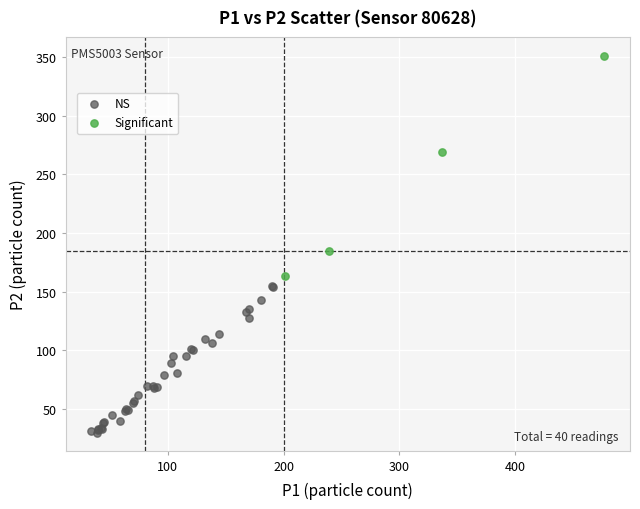

Which series reaches the maximum Y coordinate?

Significant